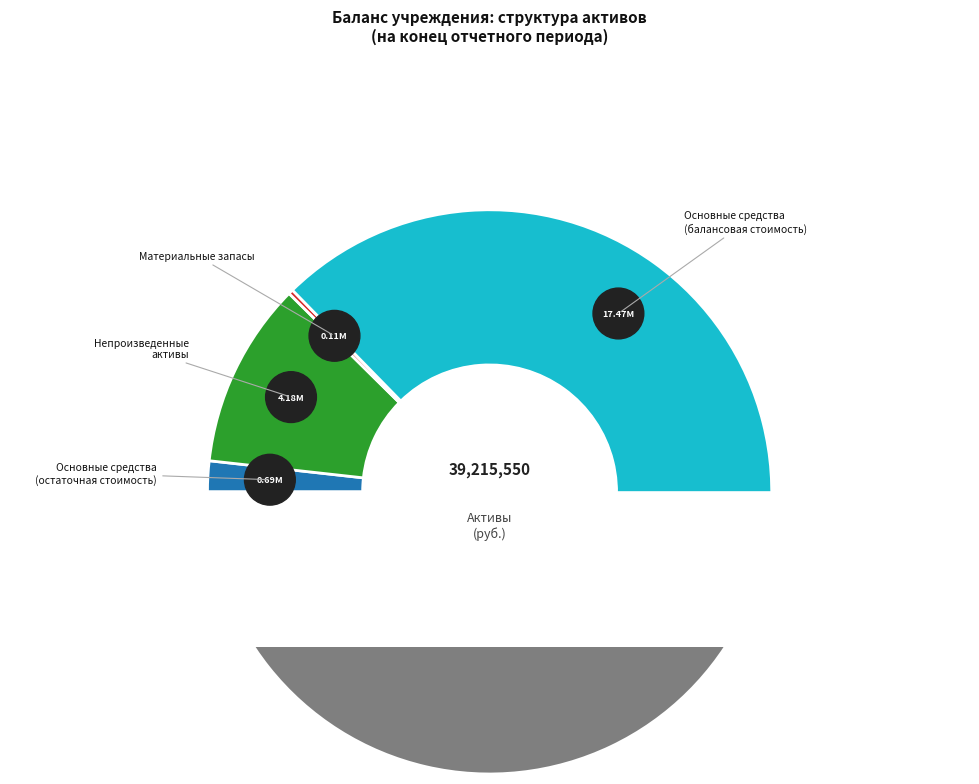

Is there a majority slice in this chart?

No